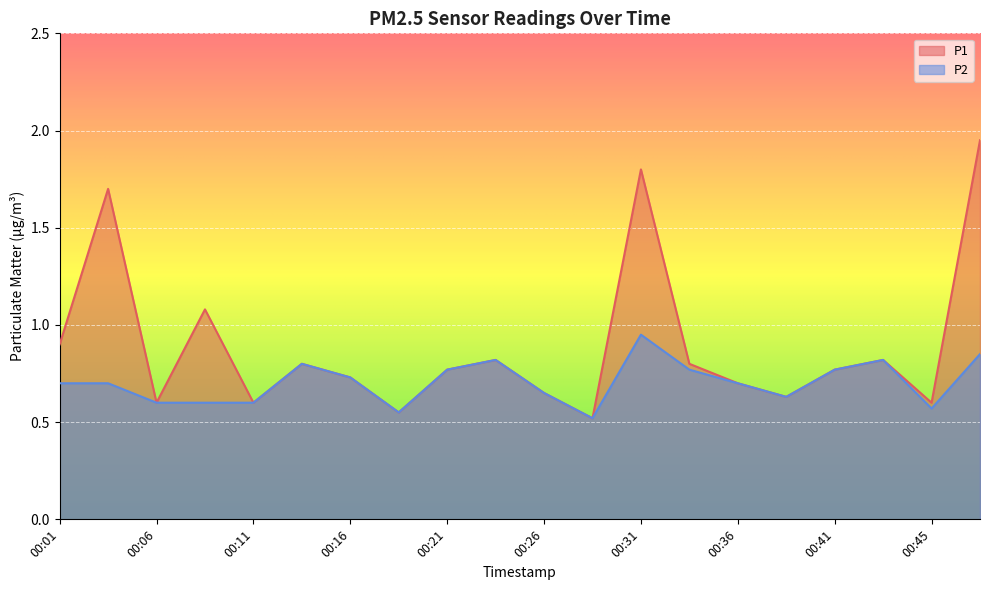

Count the number of data series in this chart.

2